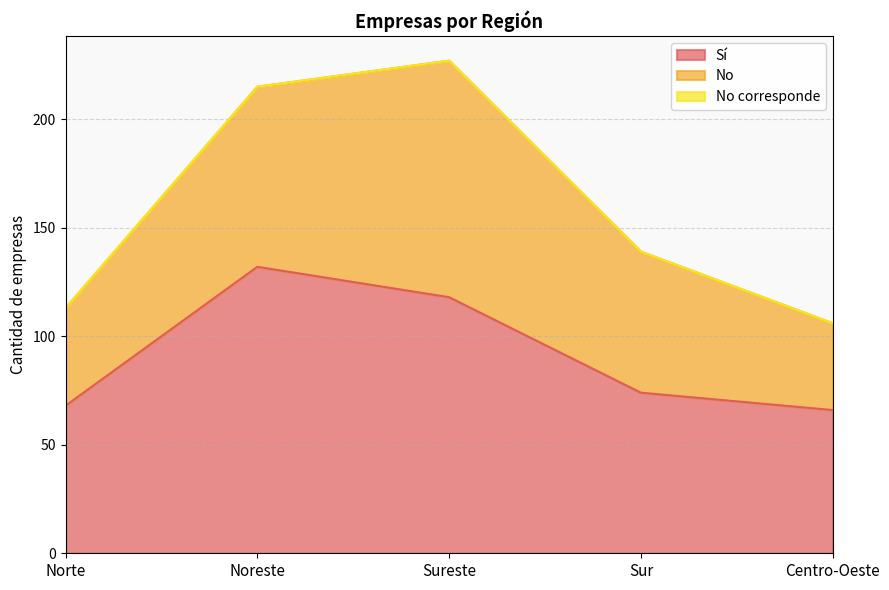

Reading left to right, list all the values displayed in this chart.

Sí: Norte=68	Noreste=132	Sureste=118	Sur=74	Centro-Oeste=66
No: Norte=45	Noreste=83	Sureste=109	Sur=65	Centro-Oeste=40
No corresponde: Norte=0	Noreste=0	Sureste=0	Sur=0	Centro-Oeste=0